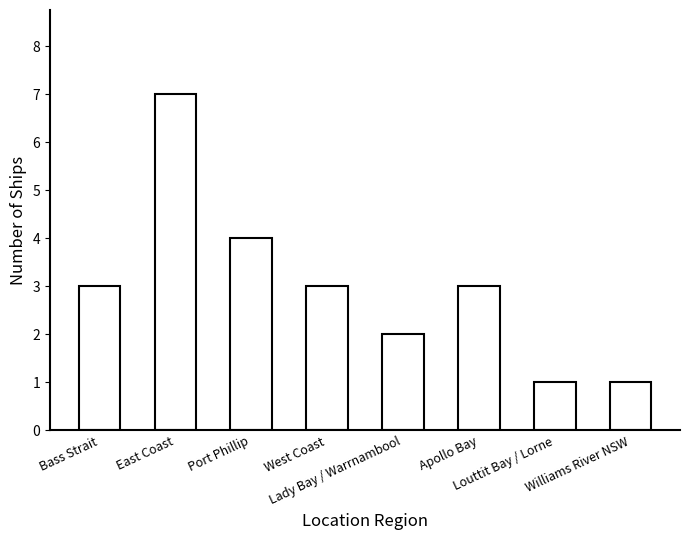

The chart shows a value of 5 at East Coast. True or false?

False